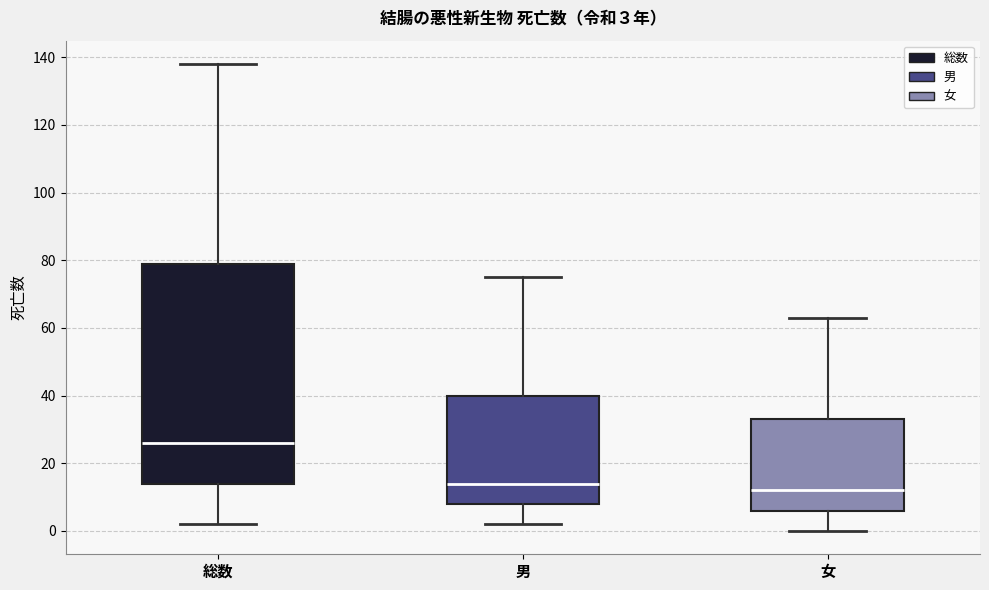

Which box's median line is the highest?

総数